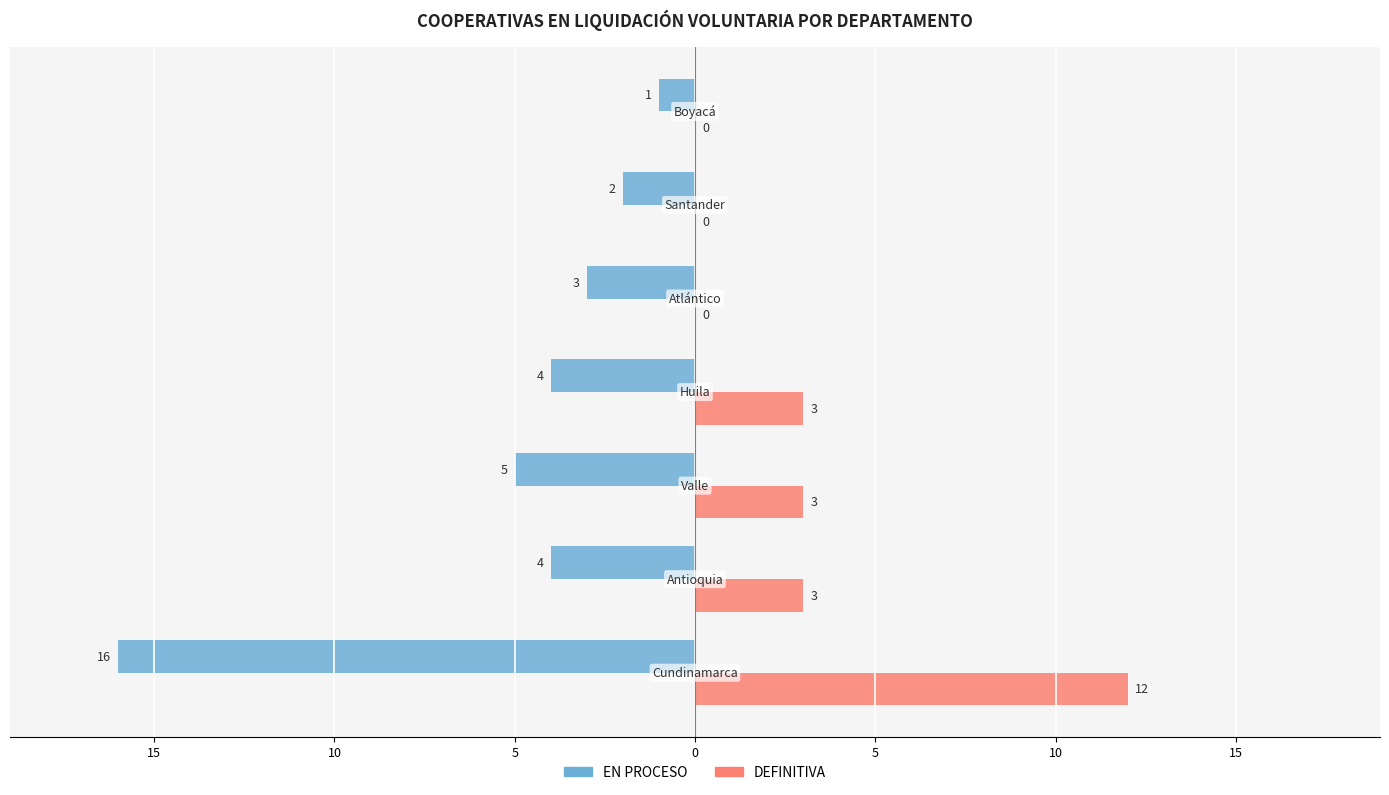

What are all the series names shown in the legend?

EN PROCESO, DEFINITIVA